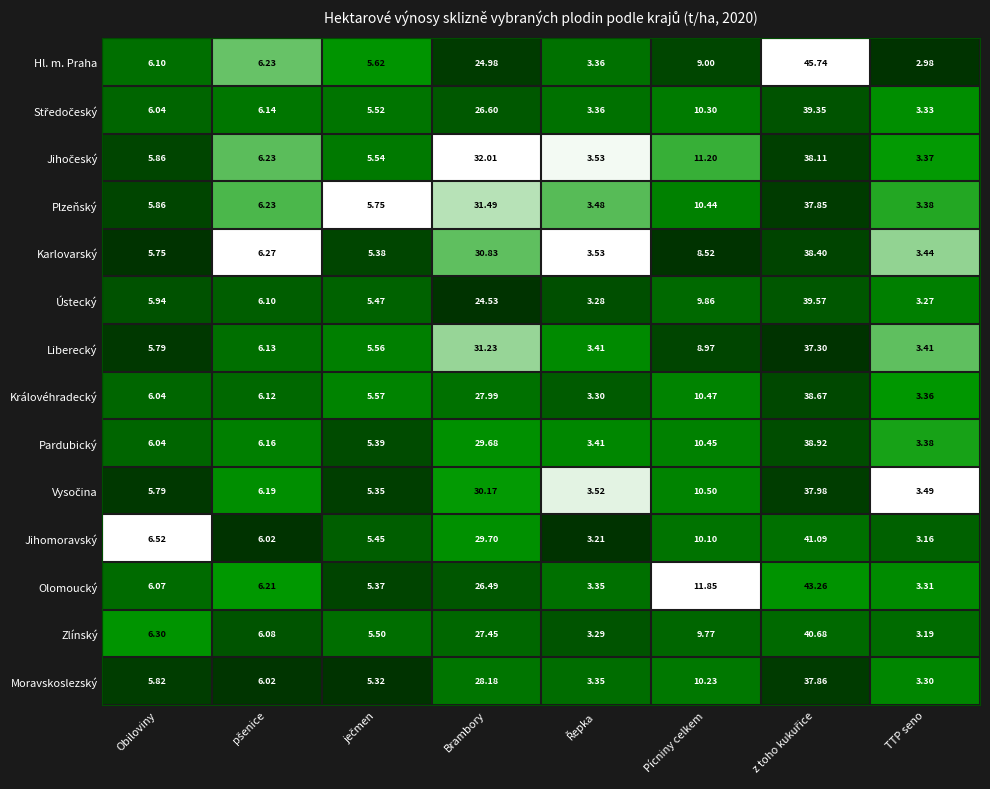

Which category has the lowest value across all series?

TTP seno